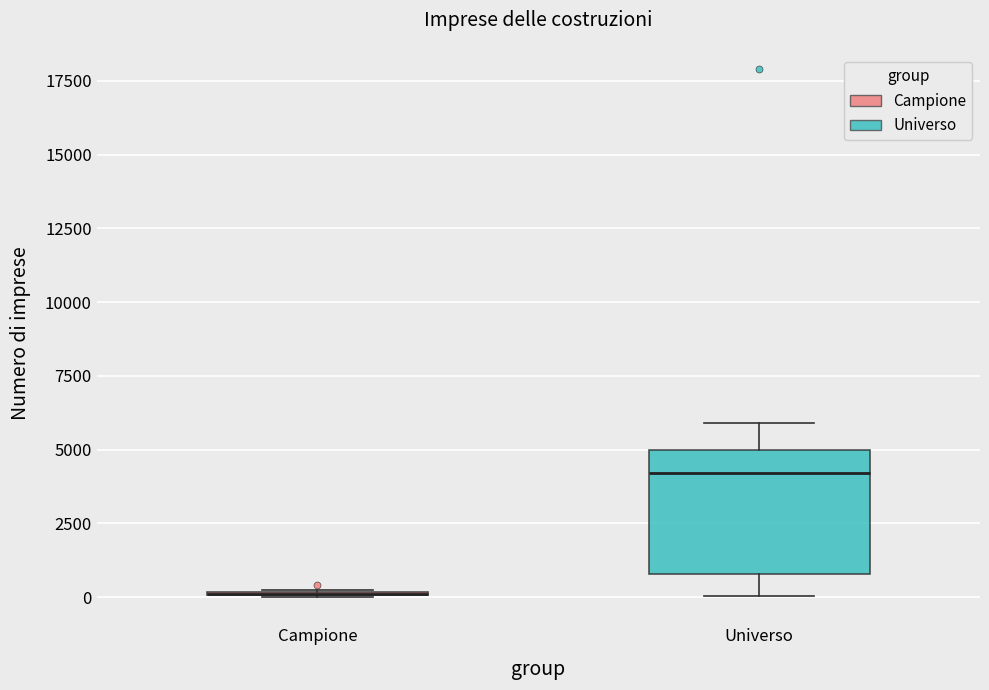

Reading left to right, read every box against the y-axis: the position of its median line, the range the box covers, and the ends of its whiskers. The values are not printed on the chart, so give them approximately, as read against the axis.

Campione: box collapsed to a line at 0, whiskers 0 to 0
Universo: median 4000, box 1000 to 5000, whiskers 0 to 6000